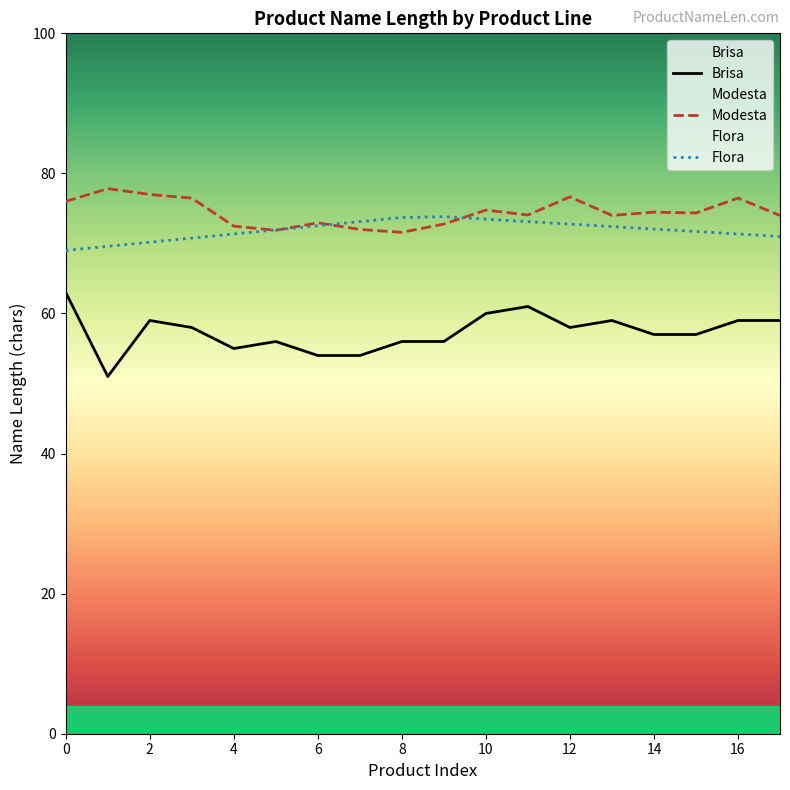

What is the difference between the maximum and minimum values in the Flora series?

4.8